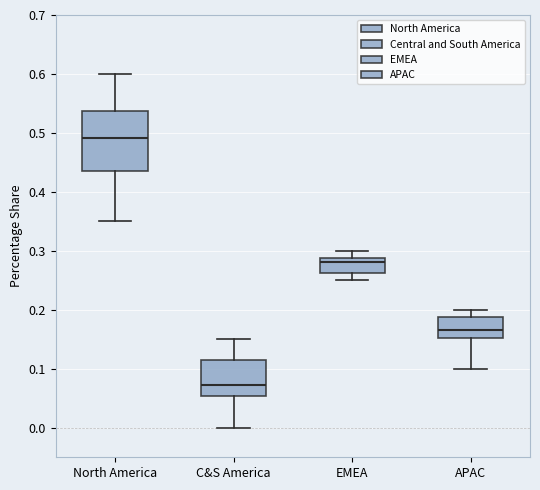

Reading left to right, read every box against the y-axis: the position of its median line, the range the box covers, and the ends of its whiskers. The values are not printed on the chart, so give them approximately, as read against the axis.

North America: median 0.49, box 0.44 to 0.54, whiskers 0.35 to 0.60
C&S America: median 0.07, box 0.05 to 0.12, whiskers 0.00 to 0.15
EMEA: median 0.28, box 0.26 to 0.29, whiskers 0.25 to 0.30
APAC: median 0.17, box 0.15 to 0.19, whiskers 0.10 to 0.20